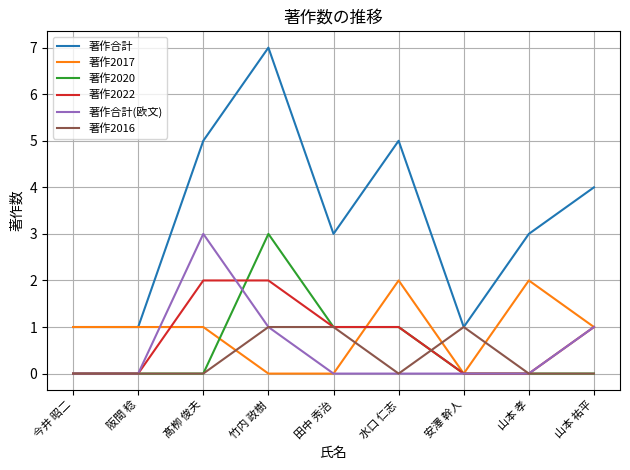

Read the 著作合計 value at 山本 祐平.

4